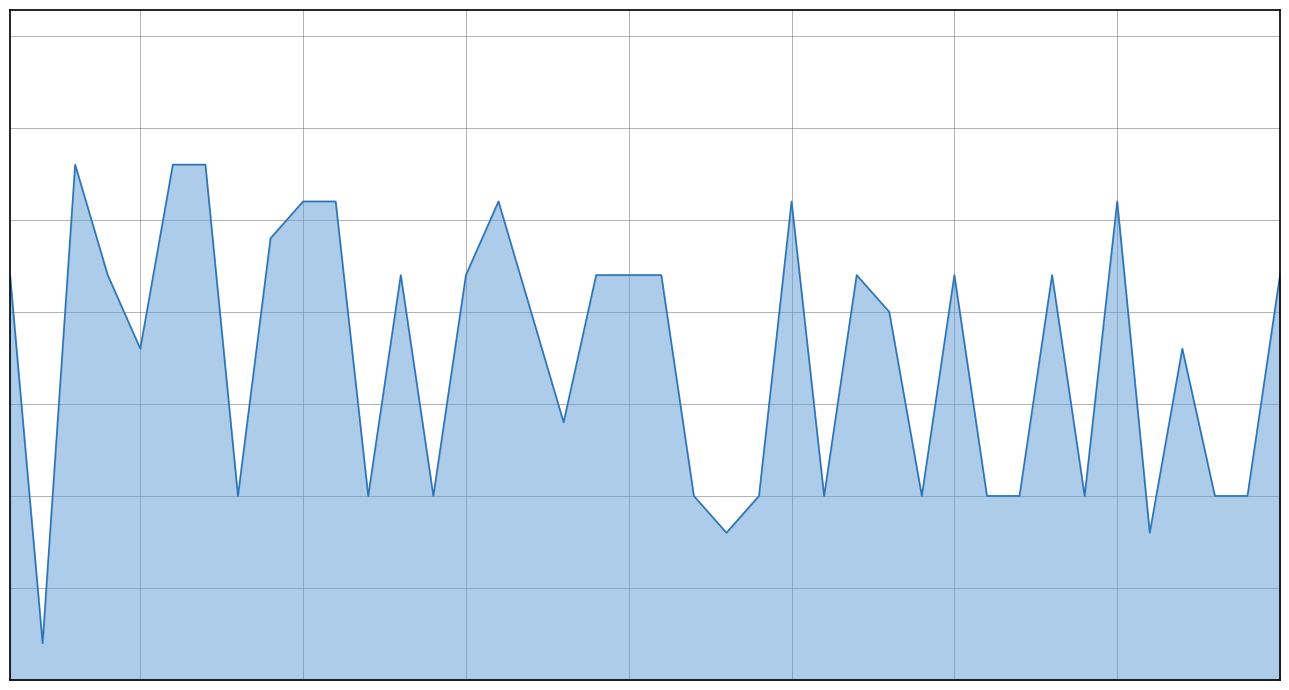

Does the chart display data point markers on the line(s)?

No